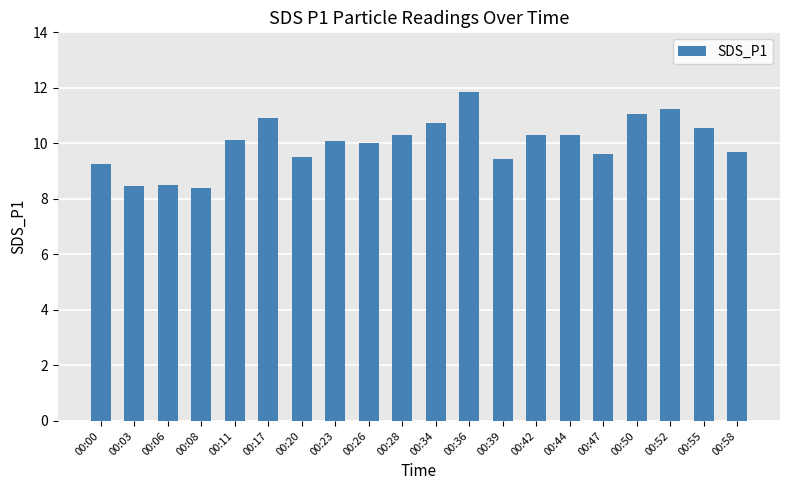

The value at 00:34 is 10.7. True or false?

True